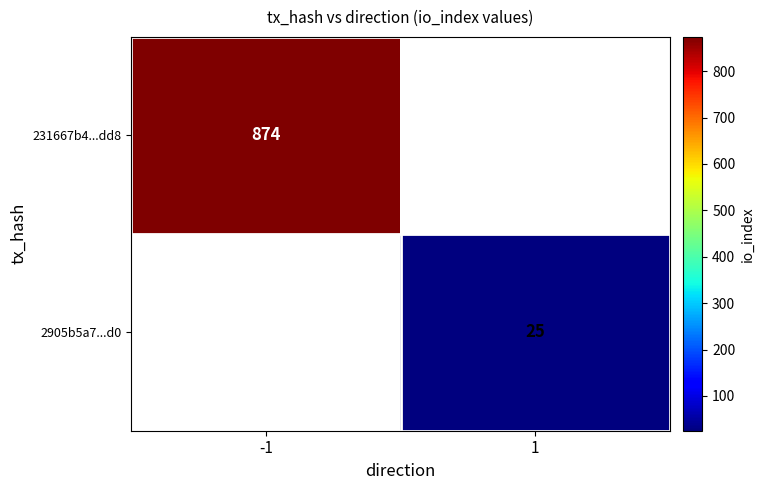

The 231667b4...dd8 series shows 874 at -1. True or false?

True